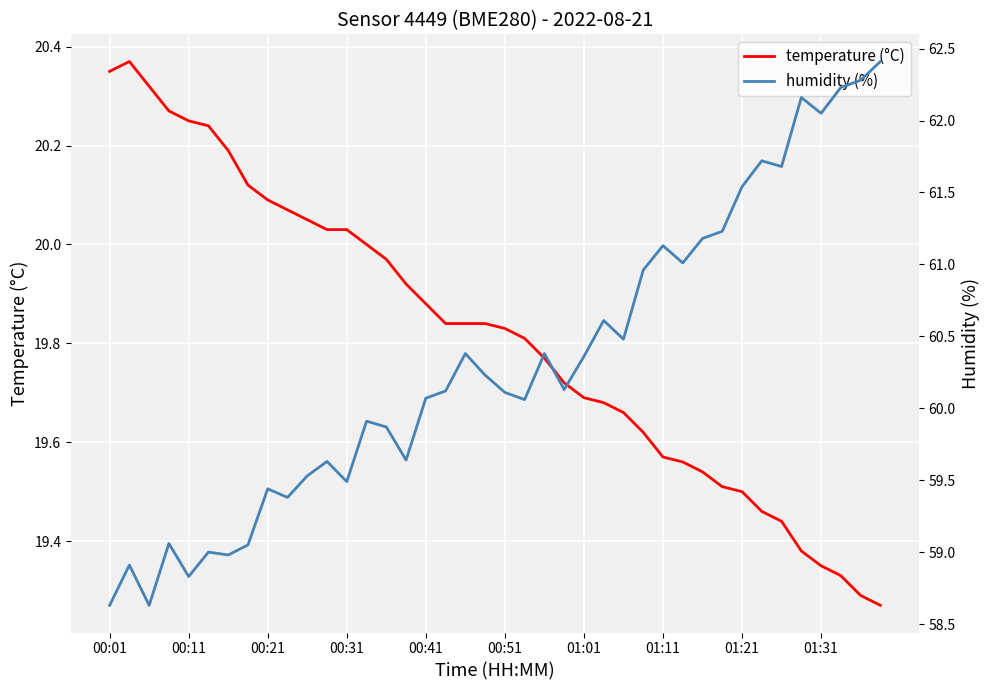

Is it true that temperature (°C) equals 4.1 at 00:51?

False